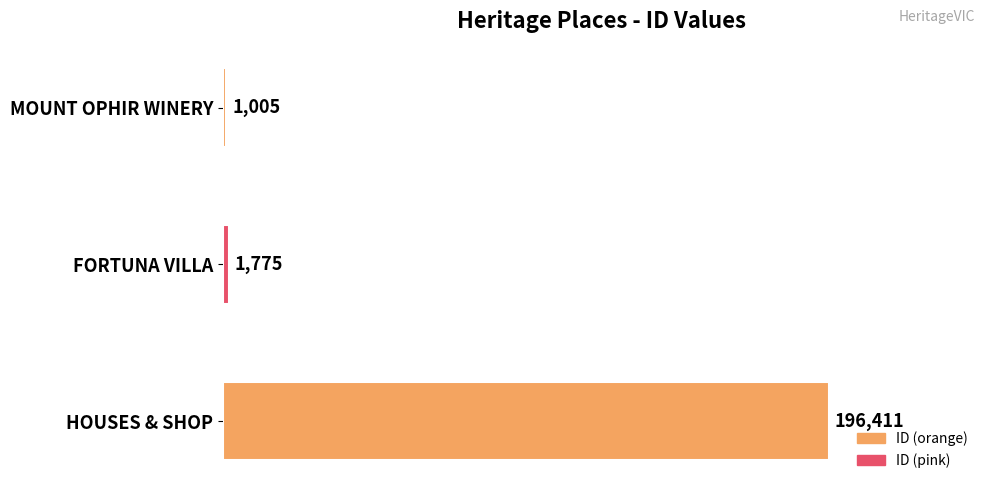

What is the change in value from MOUNT OPHIR WINERY to HOUSES & SHOP?

+195406